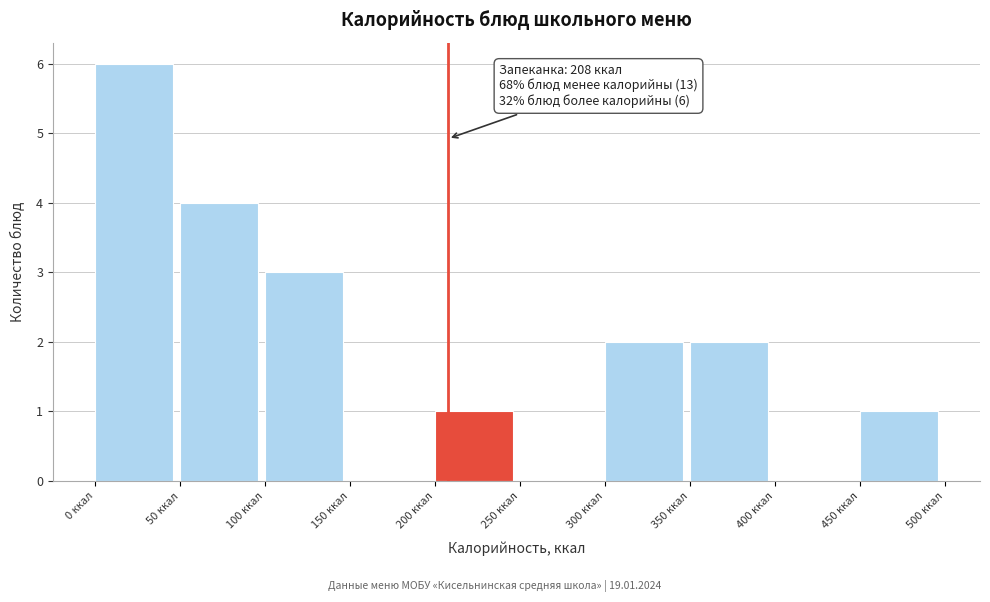

Which range on the x-axis has the tallest bar?

0 to 50